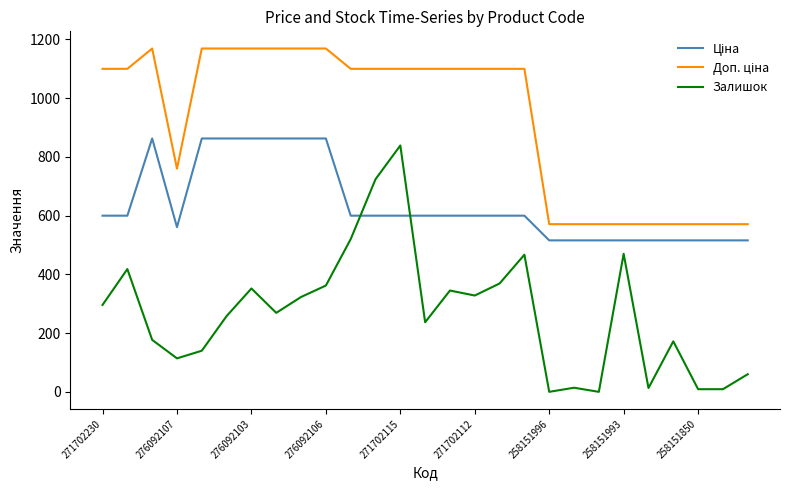

Which series has the widest spread of values?

Залишок